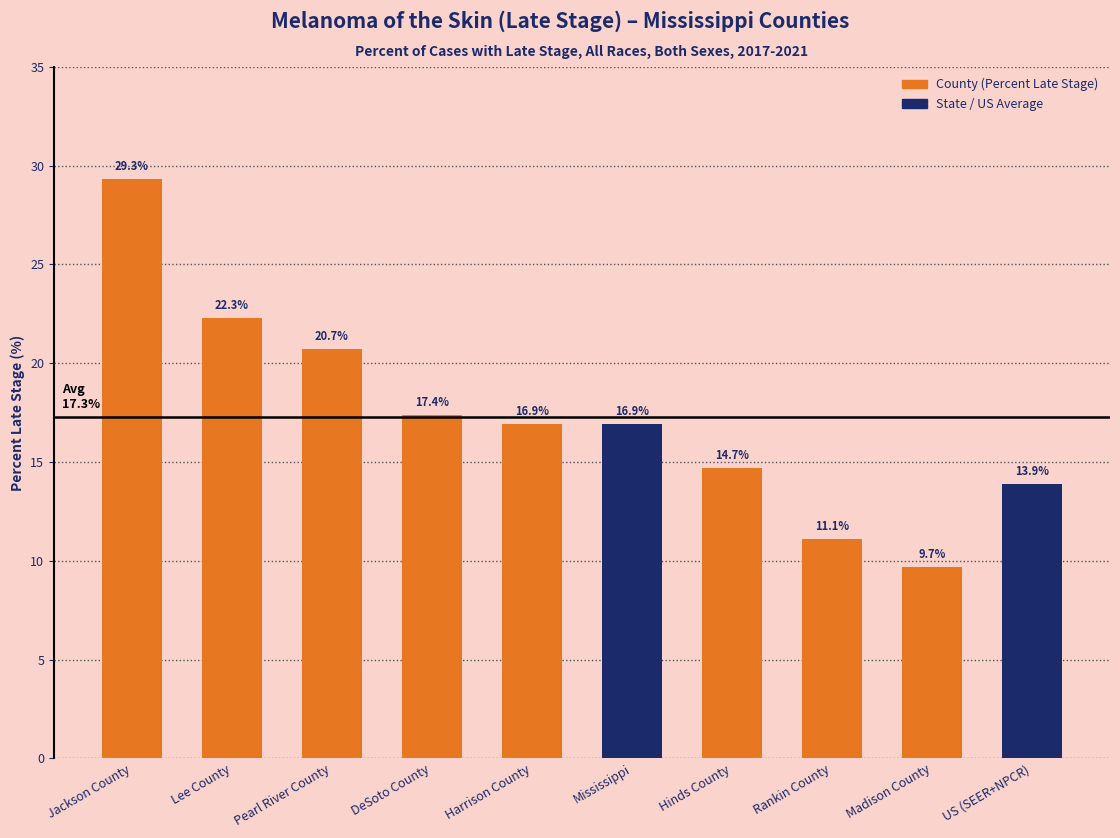

Where does the data first go above 16?

Jackson County